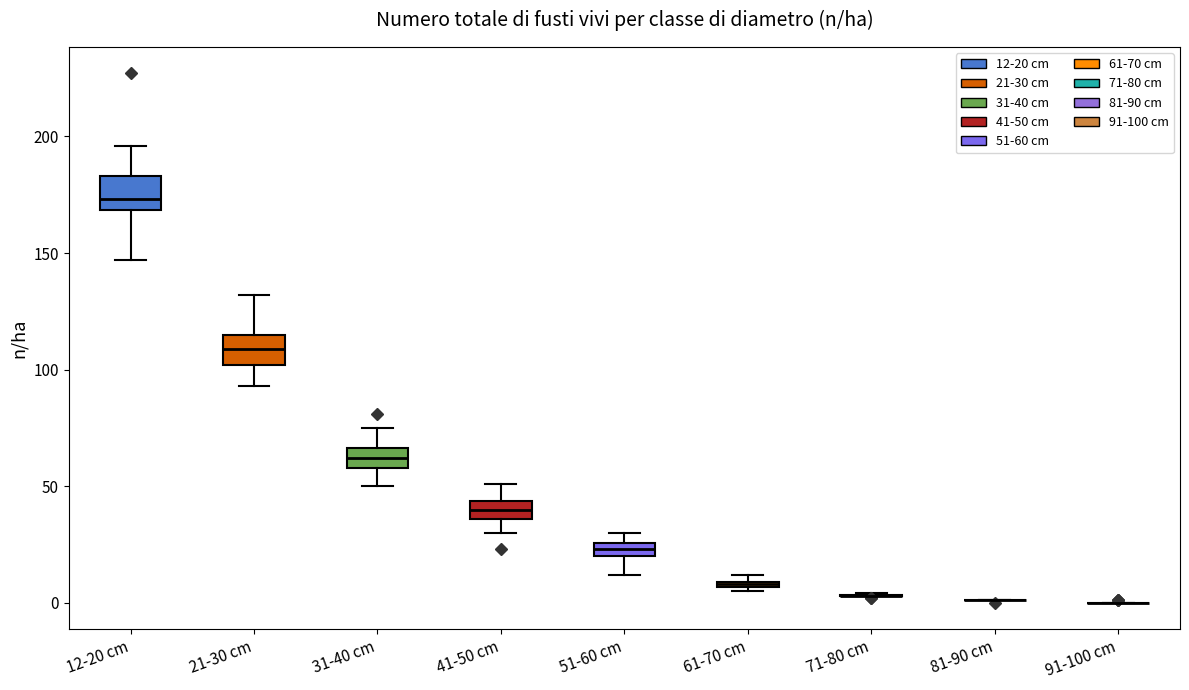

Where is the upper edge of the box for 61-70 cm on the y-axis? The values are not printed on the chart, so give them approximately, as read against the axis.

10